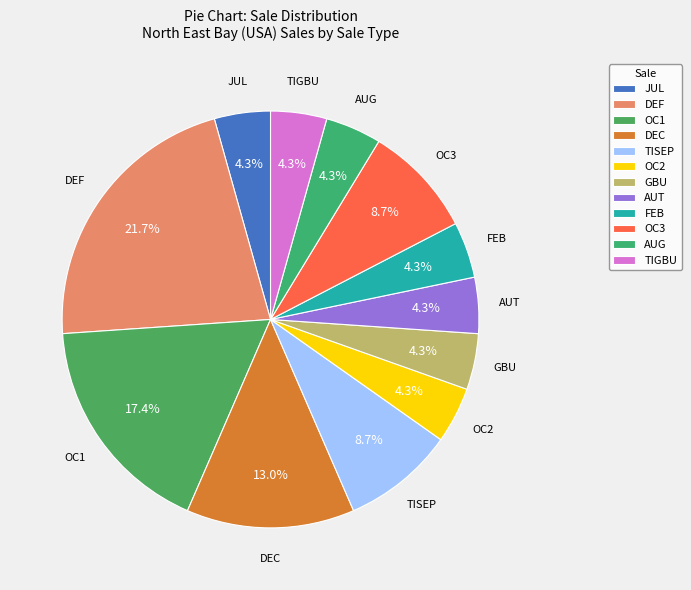

Do OC3 and DEF together represent more than half of the pie?

No